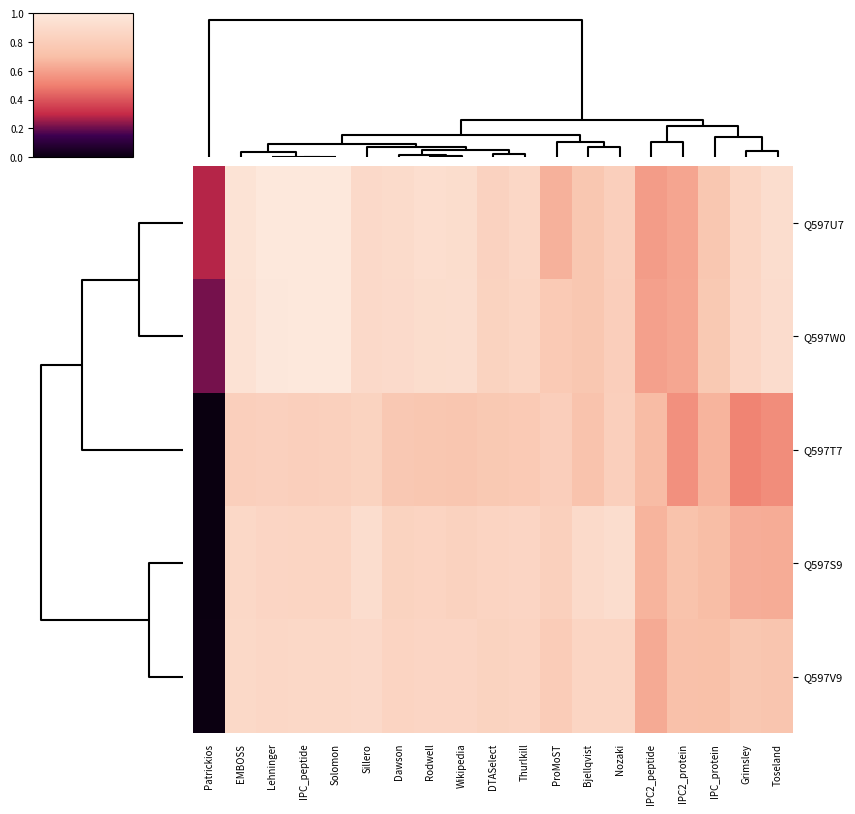

What is the difference between the highest and lowest values at EMBOSS?

0.1